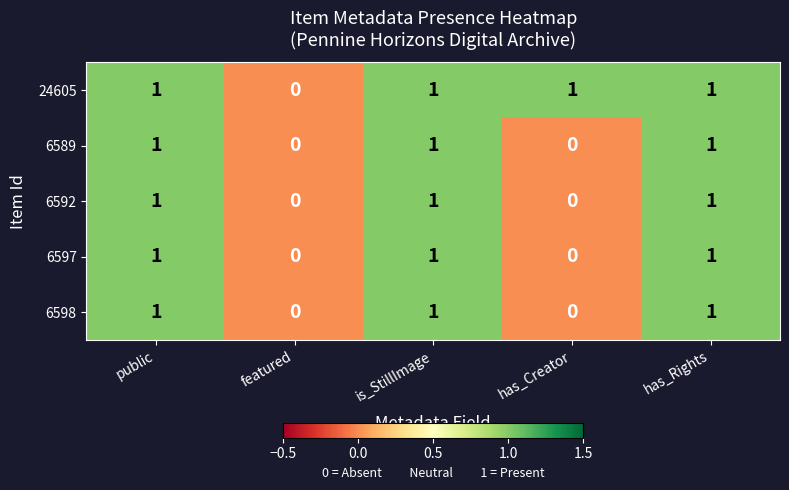

Reading left to right, extract all data points from this chart.

24605: public=1	featured=0	is_StillImage=1	has_Creator=1	has_Rights=1
6589: public=1	featured=0	is_StillImage=1	has_Creator=0	has_Rights=1
6592: public=1	featured=0	is_StillImage=1	has_Creator=0	has_Rights=1
6597: public=1	featured=0	is_StillImage=1	has_Creator=0	has_Rights=1
6598: public=1	featured=0	is_StillImage=1	has_Creator=0	has_Rights=1